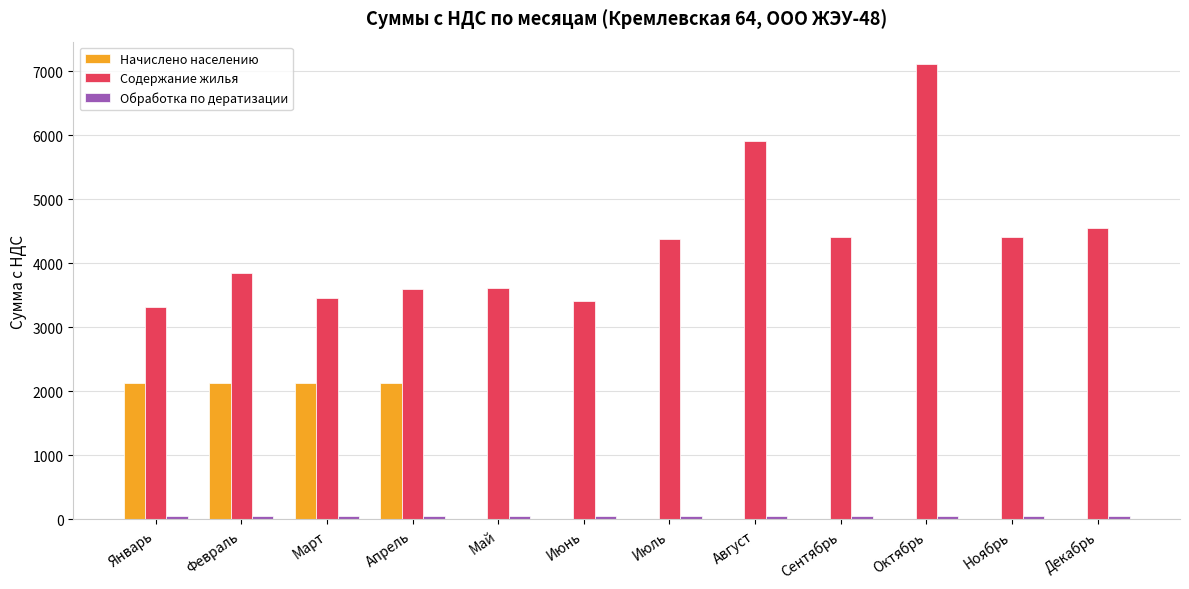

Which category has the highest value across all series?

Октябрь